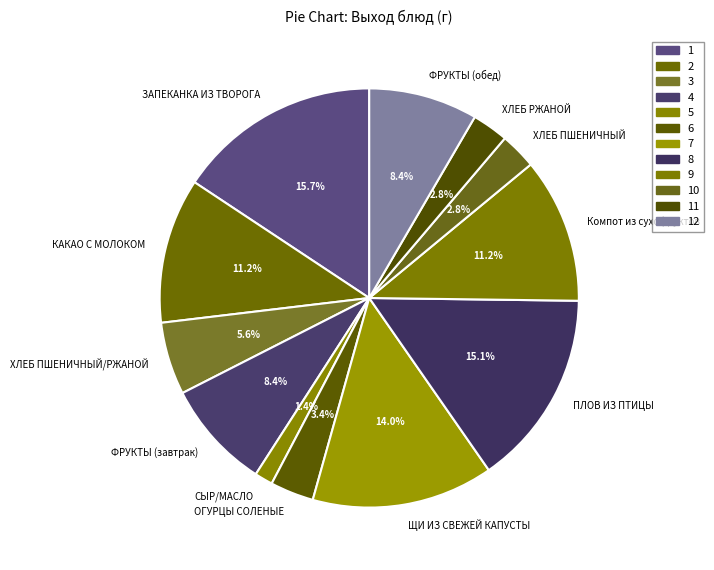

How many segments does this pie chart have?

12